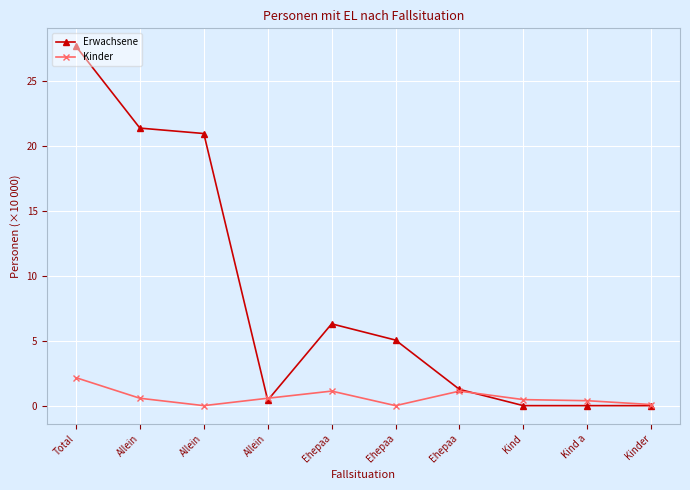

Is this an area chart (filled region under the line)?

No